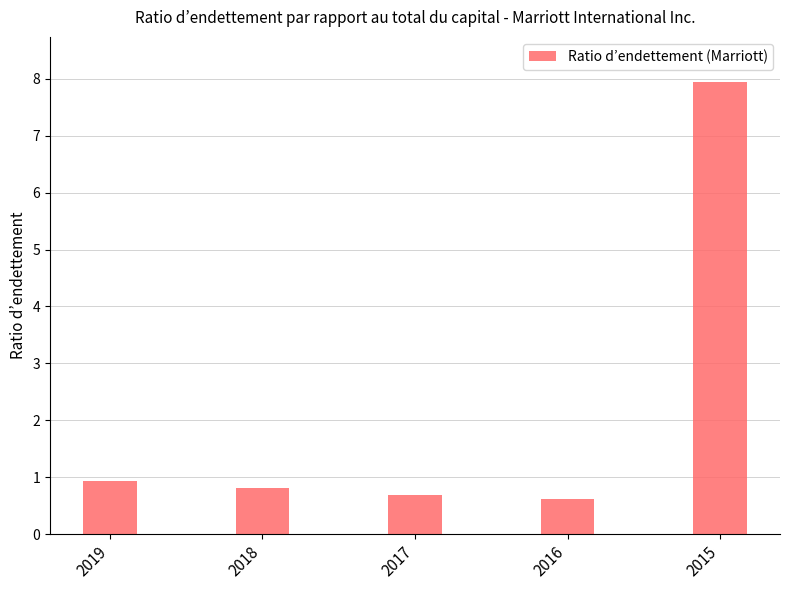

Reading left to right, transcribe all the data shown in this chart.

0.9	0.8	0.7	0.6	7.9